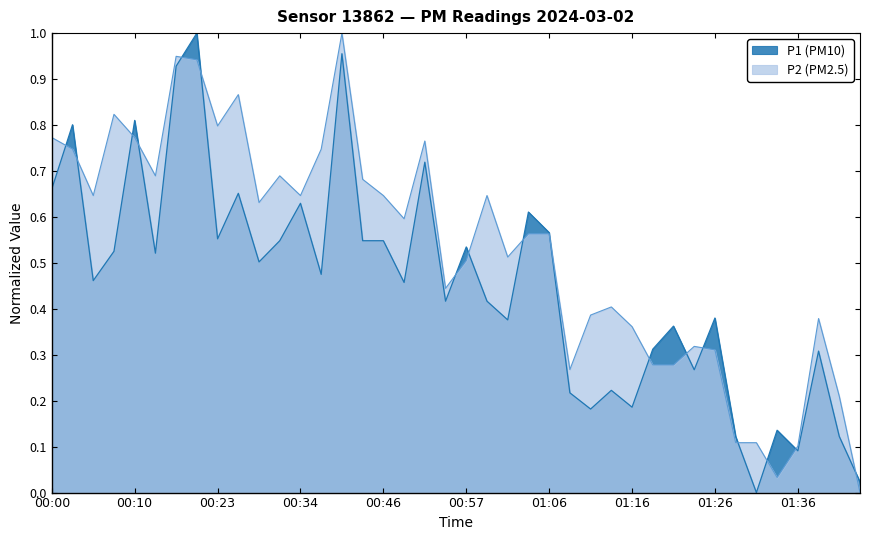

What position from the right is 00:03?

39